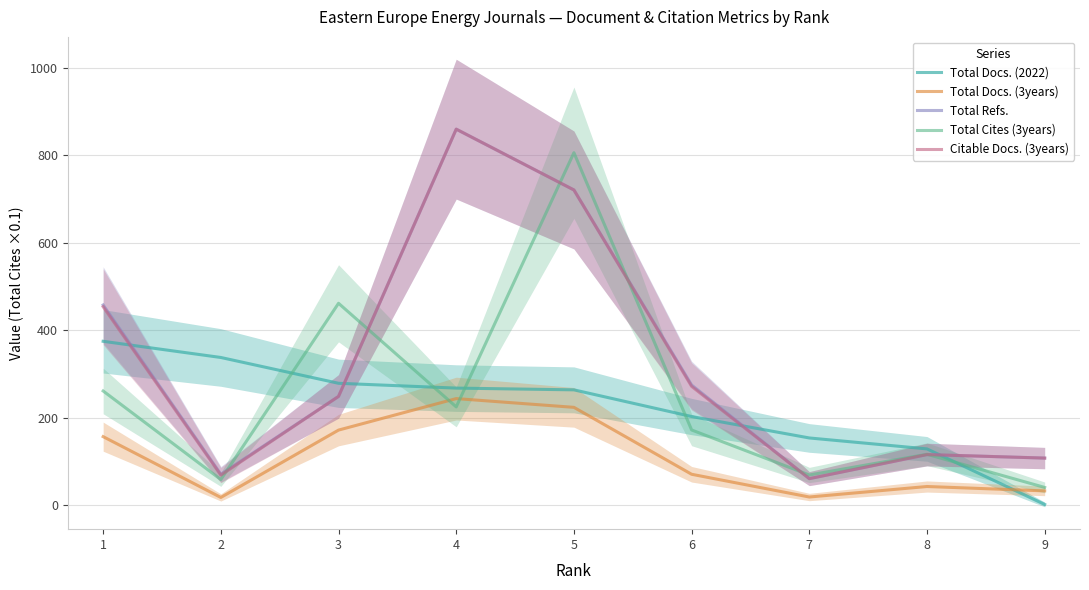

After their last crossing, which series has the higher values: Total Docs. (3years) or Total Cites (3years)?

Total Cites (3years)